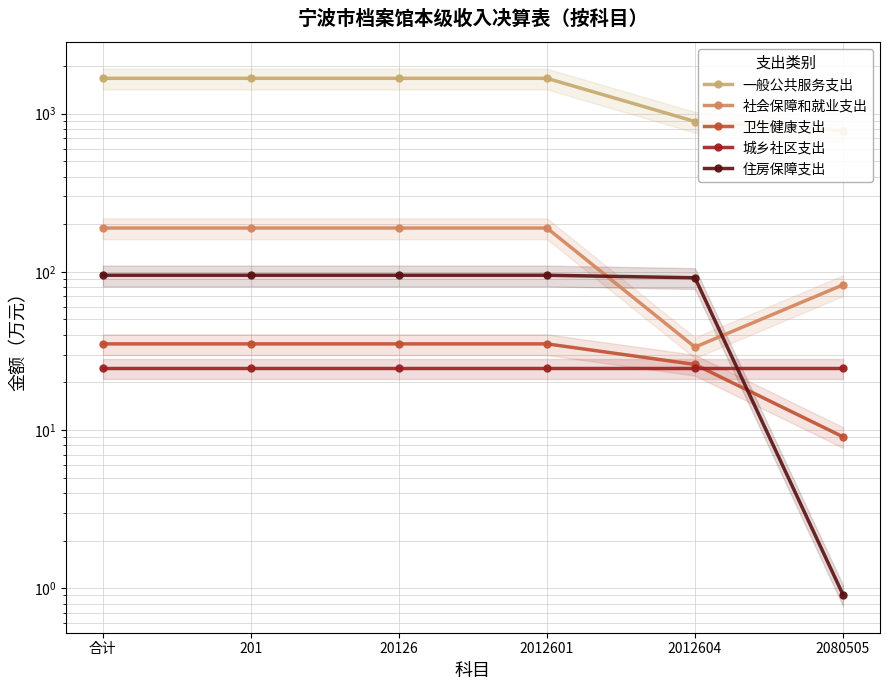

True or false: 一般公共服务支出 and 卫生健康支出 cross at least once.

False